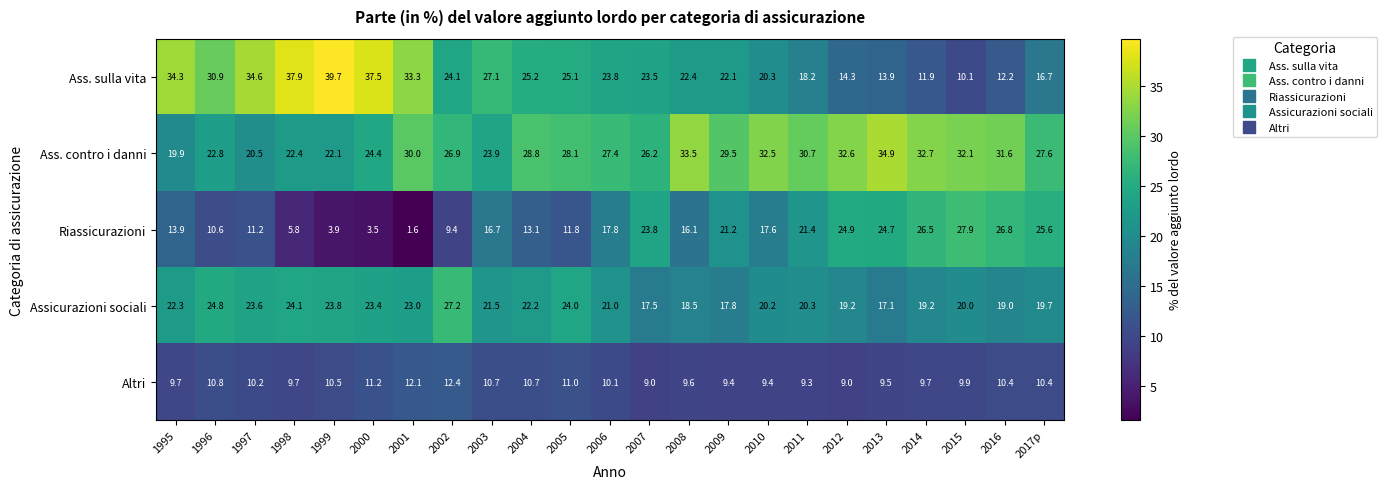

The Ass. contro i danni series shows 22.8 at 1996. True or false?

True